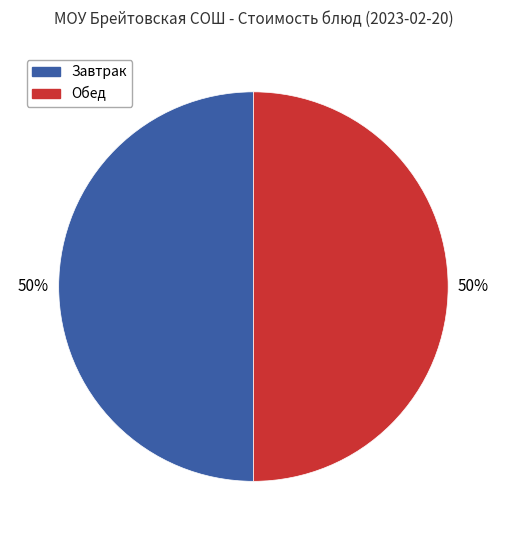

To the nearest percent, what is the combined percentage of Обед and Завтрак?

100%